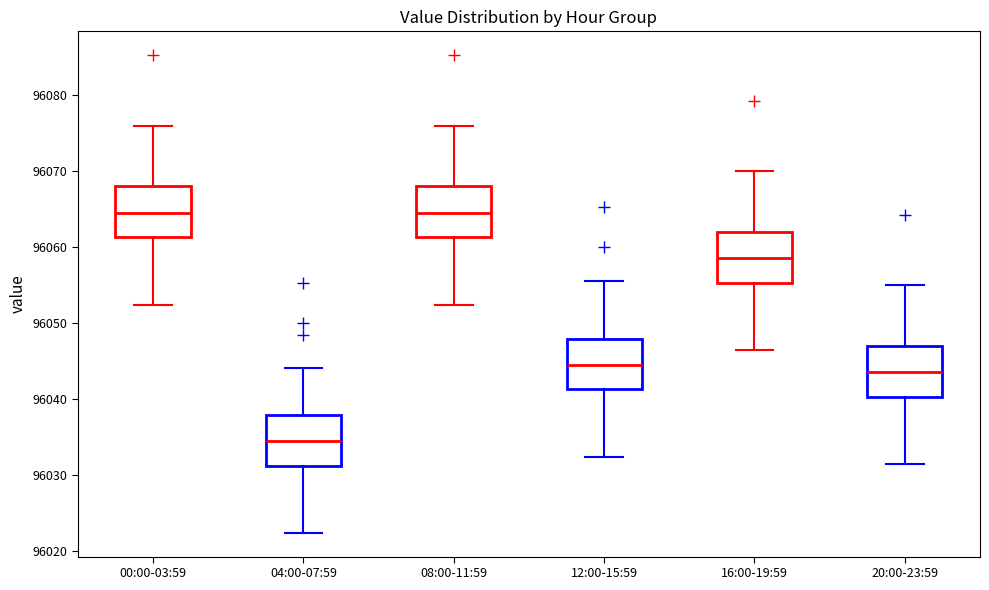

Reading left to right, read every box against the y-axis: the position of its median line, the range the box covers, and the ends of its whiskers. The values are not printed on the chart, so give them approximately, as read against the axis.

00:00-03:59: median 96065, box 96061 to 96068, whiskers 96052 to 96076
04:00-07:59: median 96035, box 96031 to 96038, whiskers 96022 to 96044
08:00-11:59: median 96065, box 96061 to 96068, whiskers 96052 to 96076
12:00-15:59: median 96045, box 96041 to 96048, whiskers 96032 to 96056
16:00-19:59: median 96059, box 96055 to 96062, whiskers 96046 to 96070
20:00-23:59: median 96044, box 96040 to 96047, whiskers 96031 to 96055